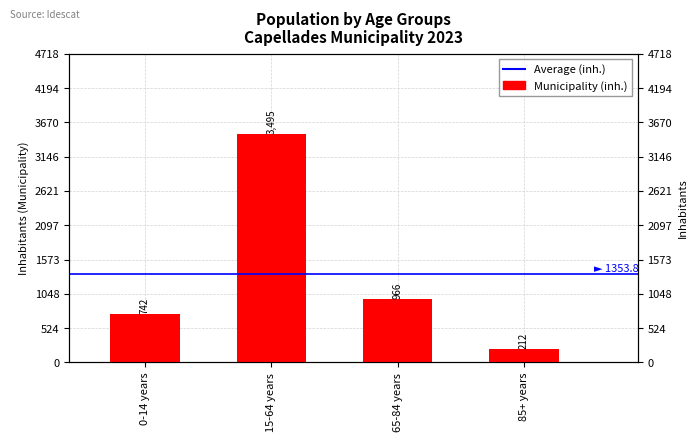

What is the difference between the values at 65-84 years and 0-14 years?

224